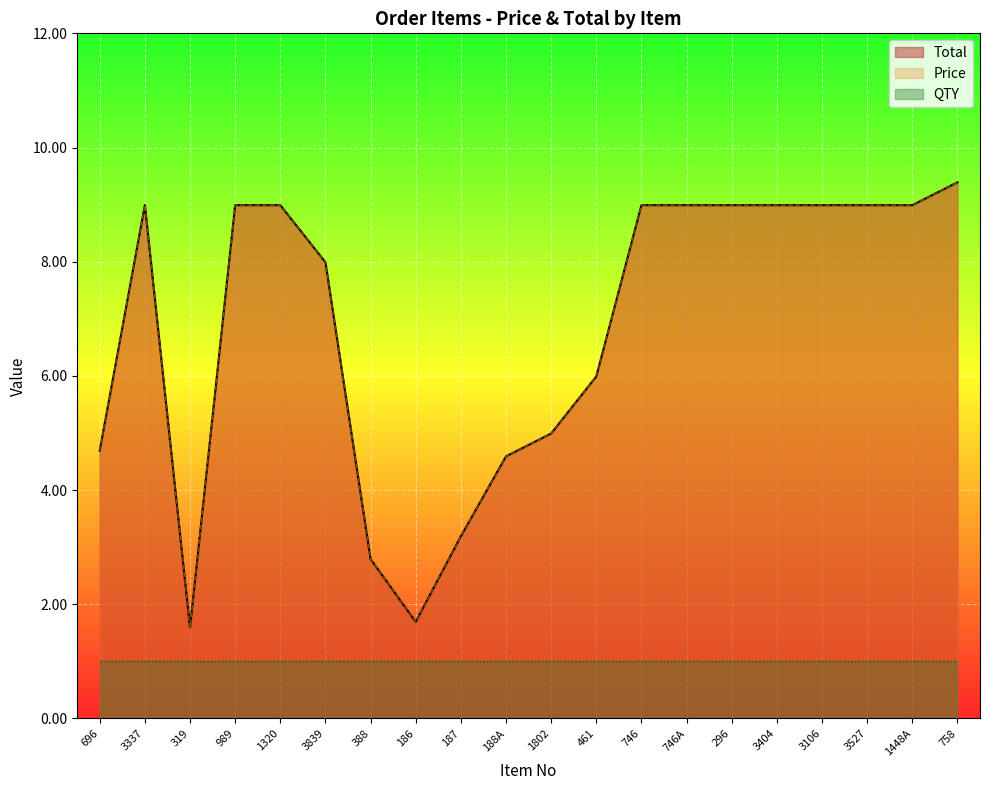

Does the chart display data point markers on the line(s)?

No